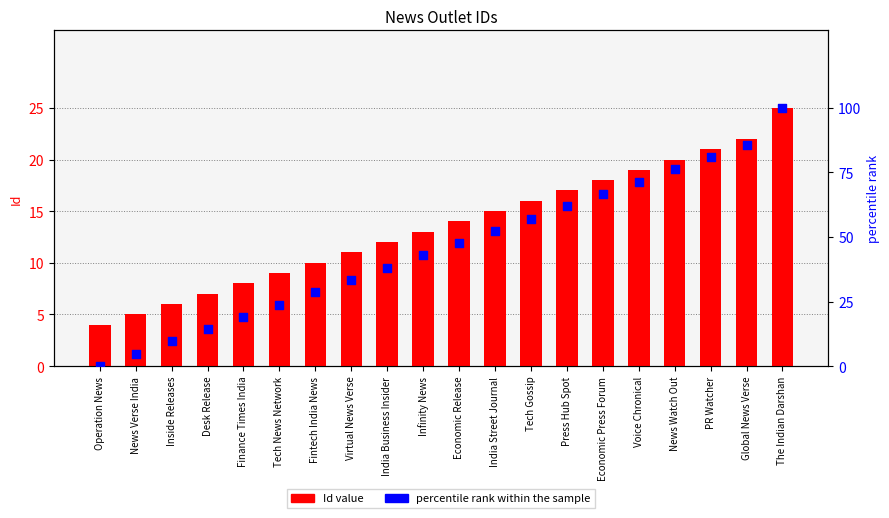

At how many categories does at least one series exceed 9?

18